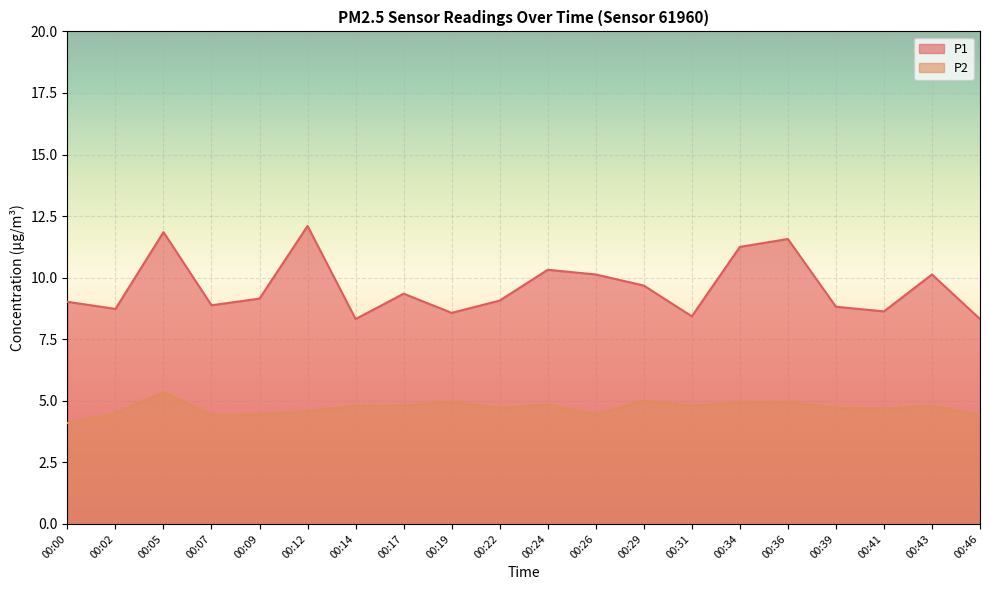

In P2, how many points are lower than both neighbors (excluding endpoints)?

5